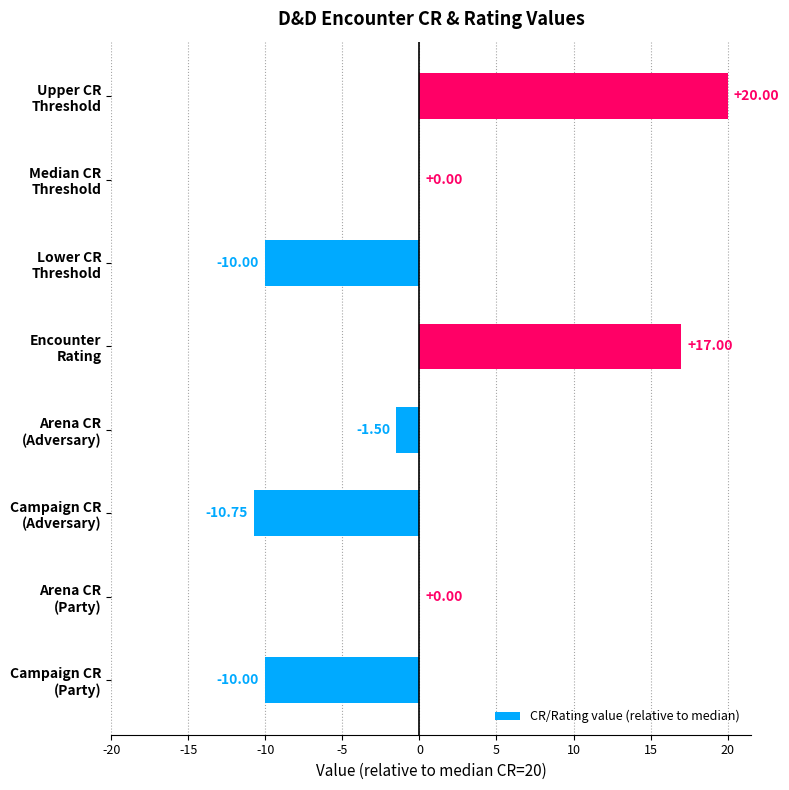

What is the sum of all values?

4.8